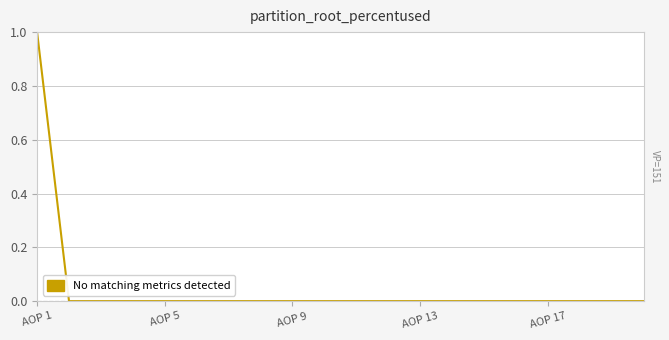

True or false: IZNOS03 has a value of 0 at AOP 5.

True